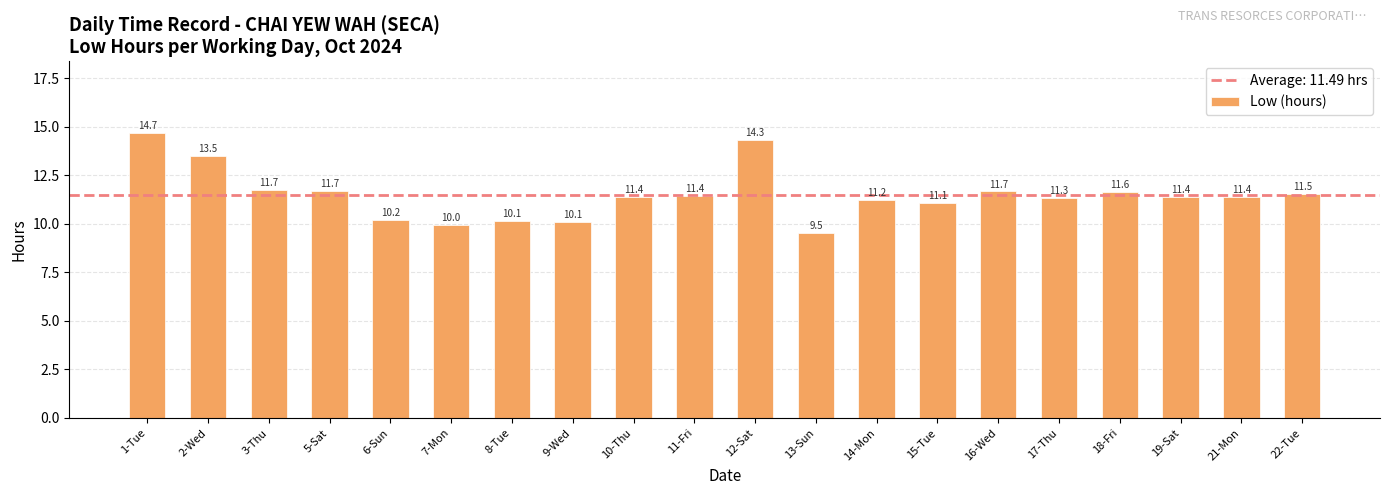

What is the label of the 18th bar from the right?

3-Thu